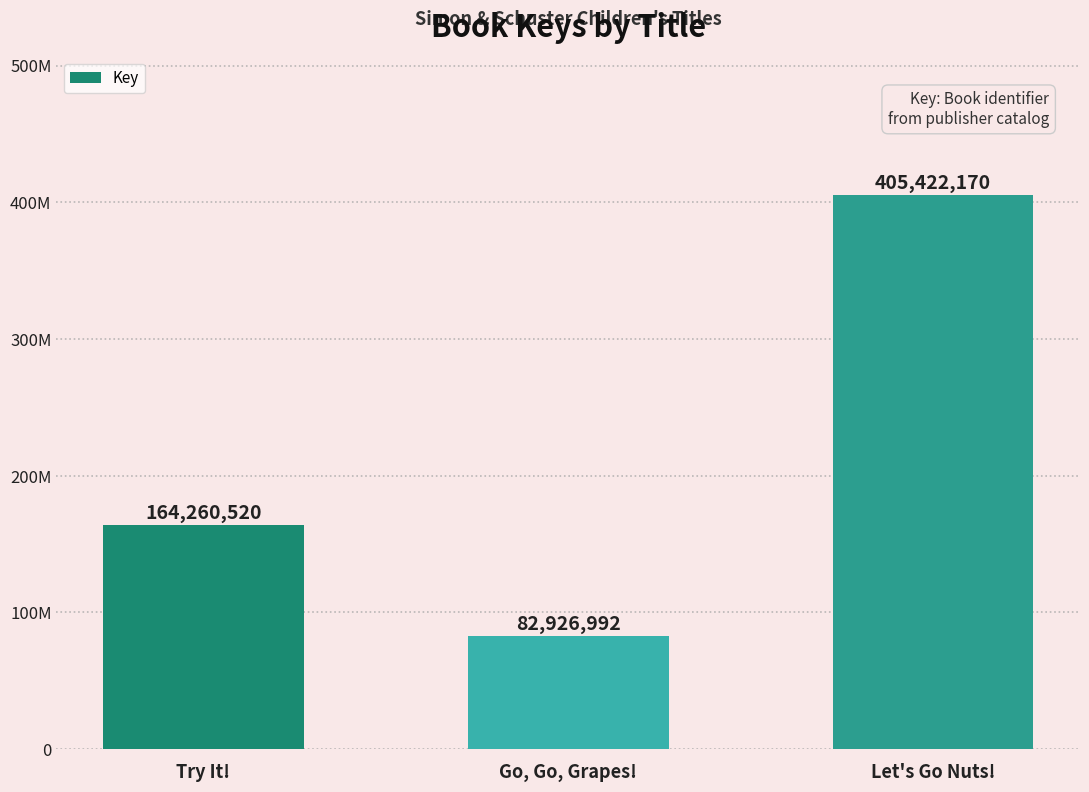

Are the bars horizontal?

No